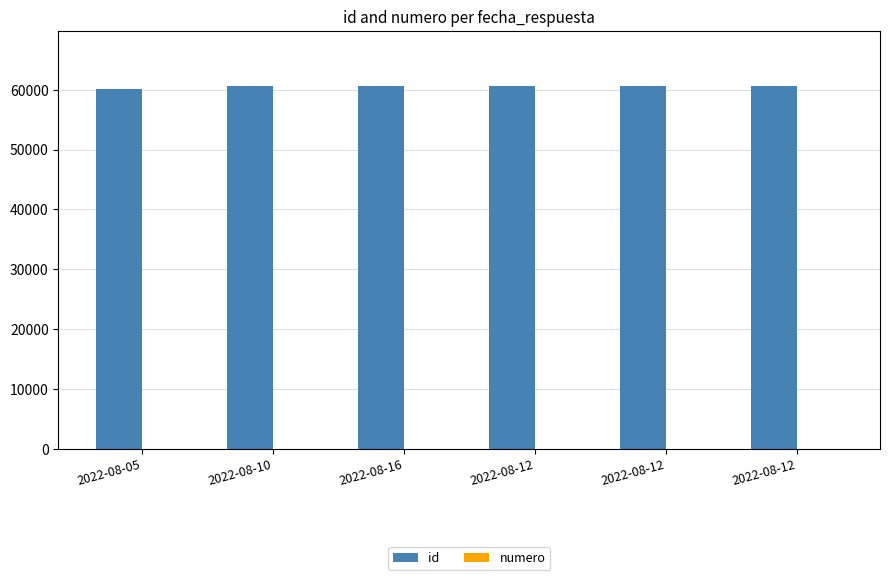

What is the difference between the maximum and minimum values in the id series?

545